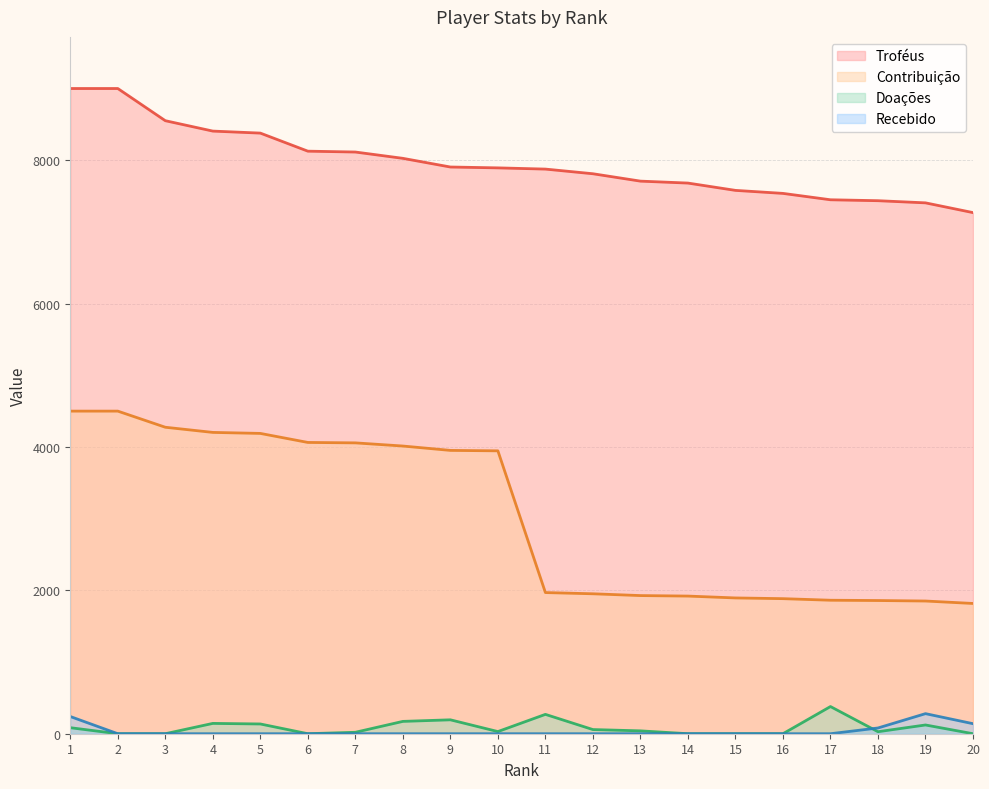

Reading right to left, what are all the values shown in this chart?

Troféus: 7269	7405	7435	7448	7537	7579	7681	7708	7811	7876	7893	7905	8026	8114	8126	8378	8406	8551	9000	9000
Contribuição: 1817	1851	1858	1862	1884	1894	1920	1927	1952	1969	3946	3952	4013	4057	4063	4189	4203	4275	4500	4500
Doações: 0	122	28	379	0	0	0	40	58	270	30	194	172	20	0	136	144	0	0	84
Recebido: 140	280	80	0	0	0	0	0	0	0	0	0	0	0	0	0	0	0	0	240